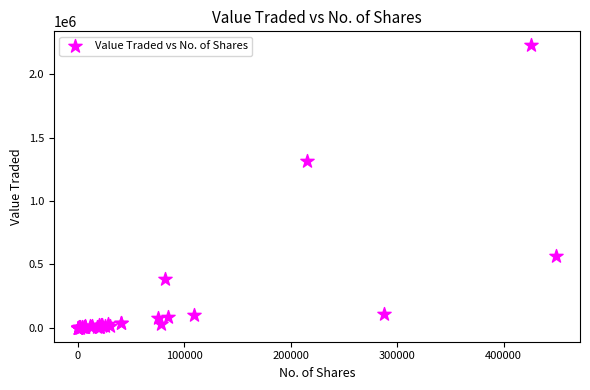

What Y value in the scatter plot is closest to 1113977?

1318624